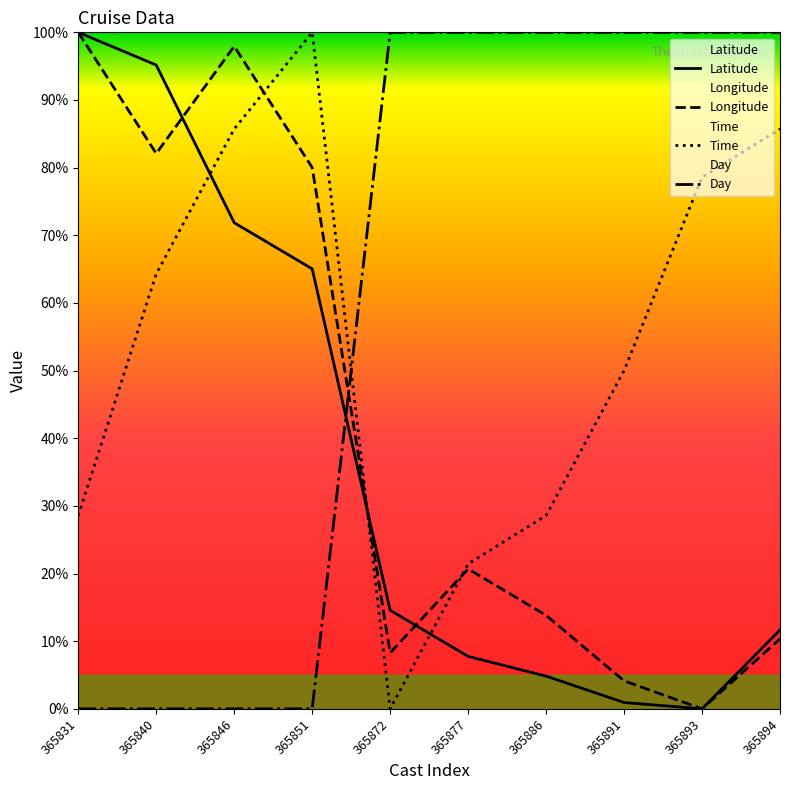

Is it true that Time equals 6.9 at 365831?

False